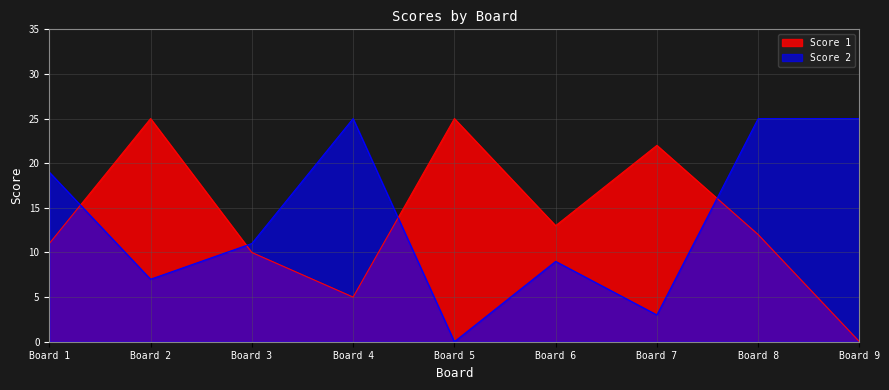

What are all the series names shown in the legend?

Score 1, Score 2